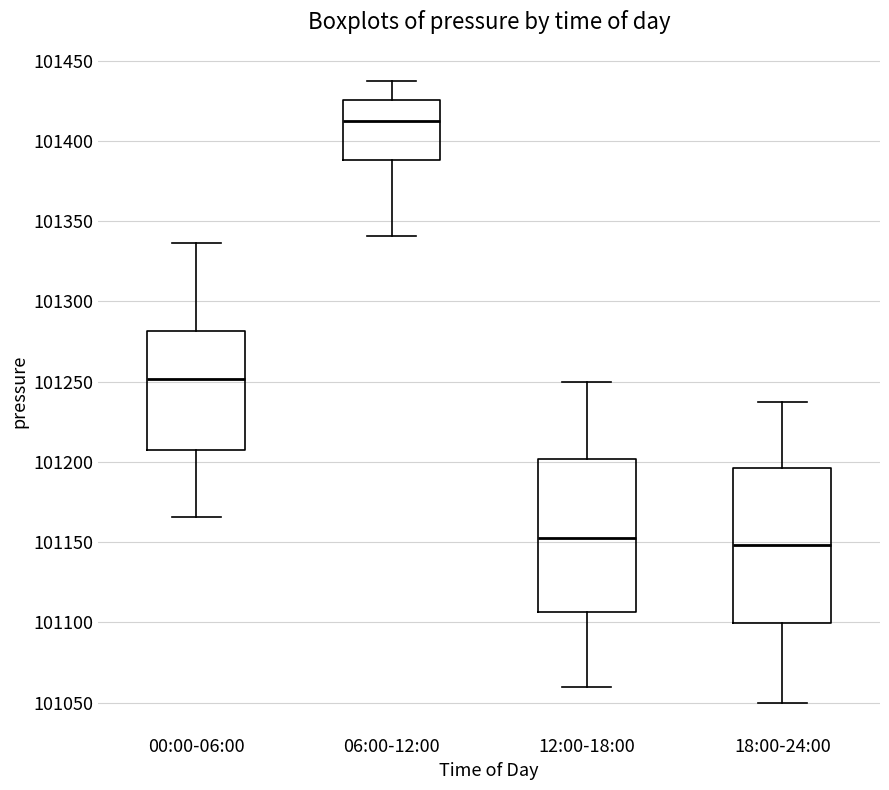

Where does the upper whisker of the box for 18:00-24:00 end on the y-axis? The values are not printed on the chart, so give them approximately, as read against the axis.

101235